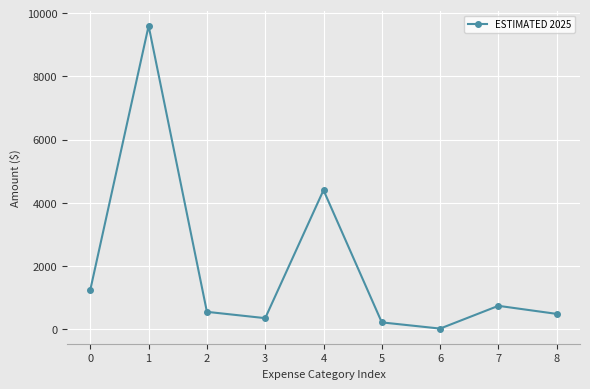

How many distinct data groups are displayed?

1